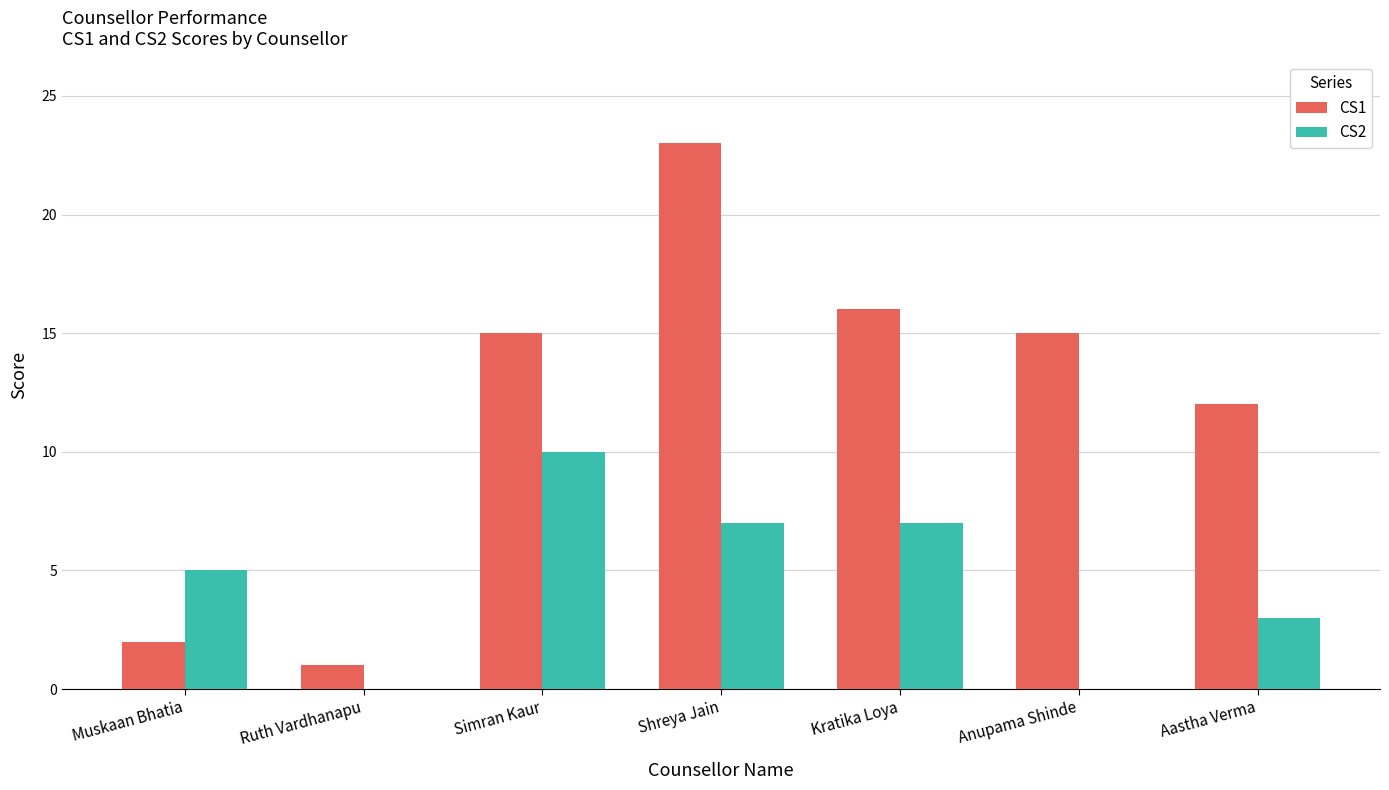

How many categories are shown in the chart?

7